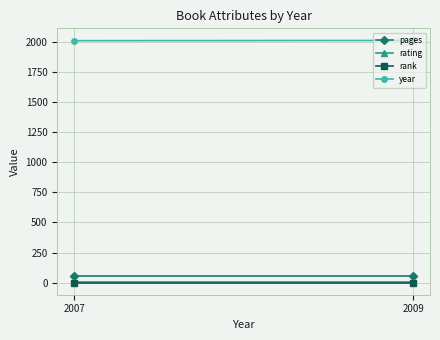

List the labels in order of year value, largest first.

2009, 2007